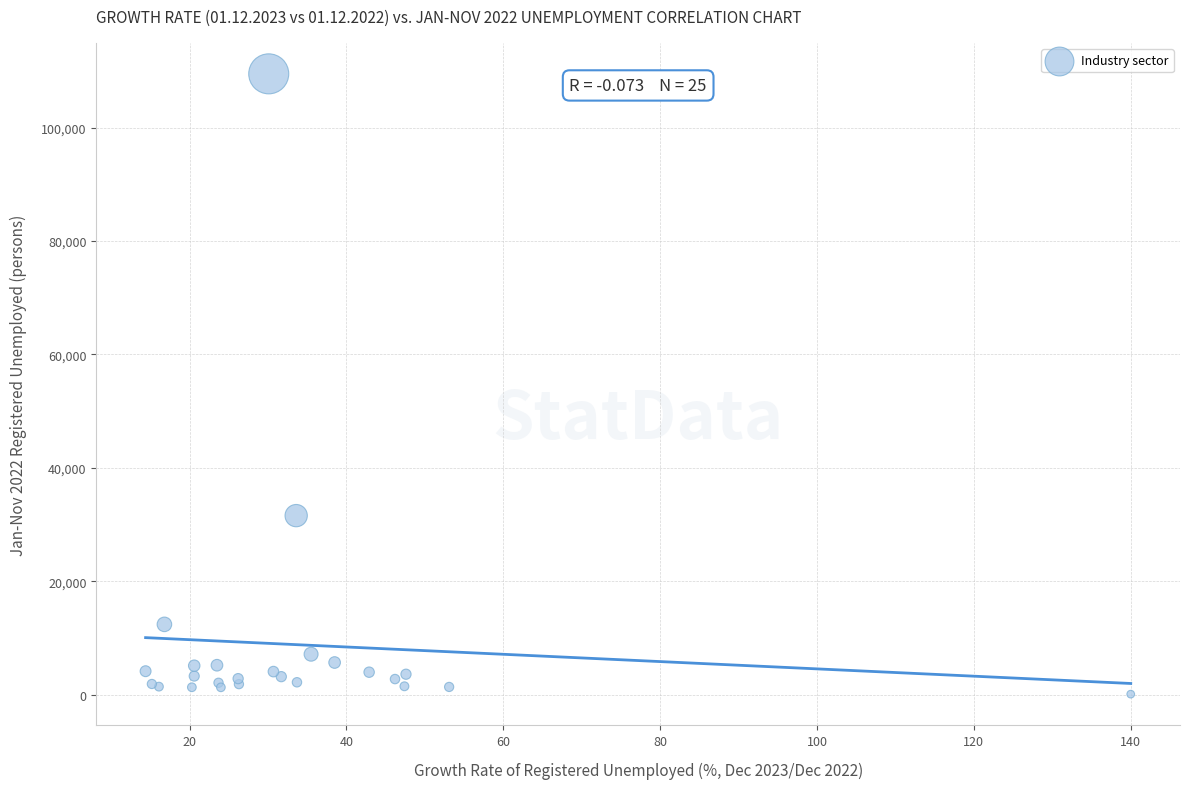

What Y value in the scatter plot is closest to 54791?

31570